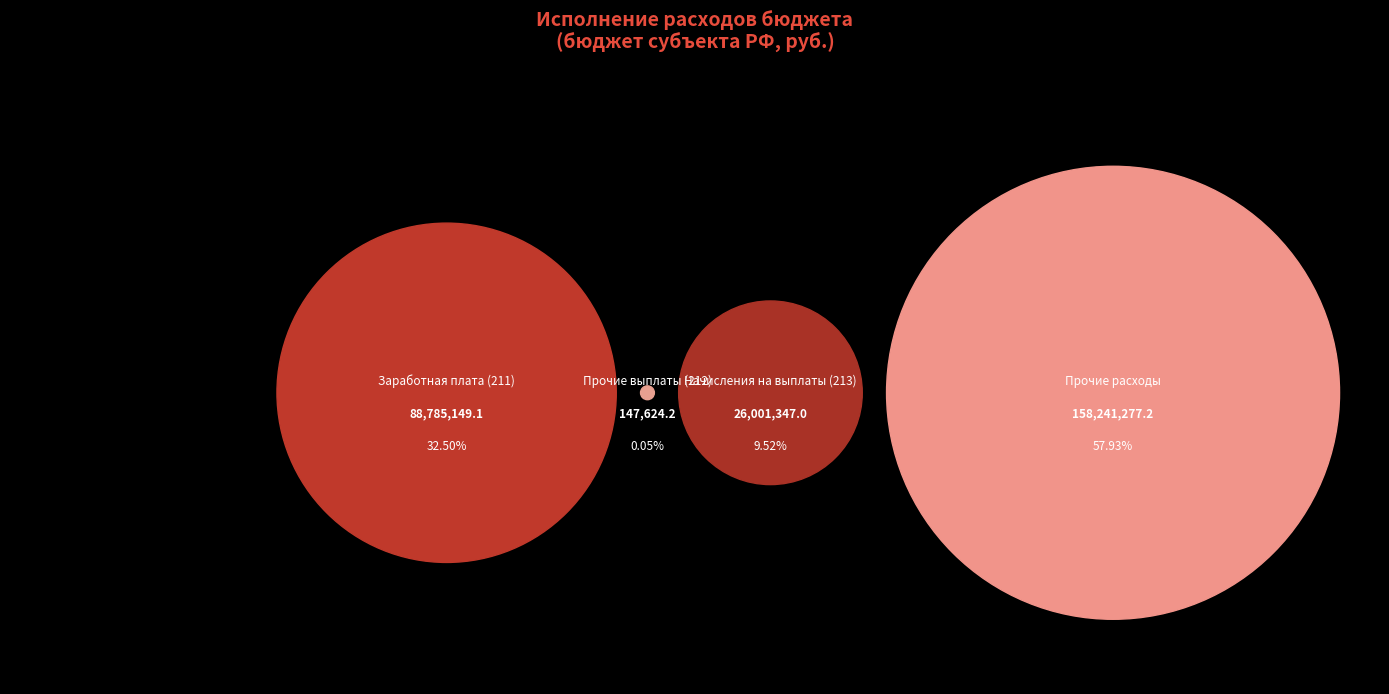

What percentage is the Начисления на выплаты (213) slice, to the nearest percent?

10%